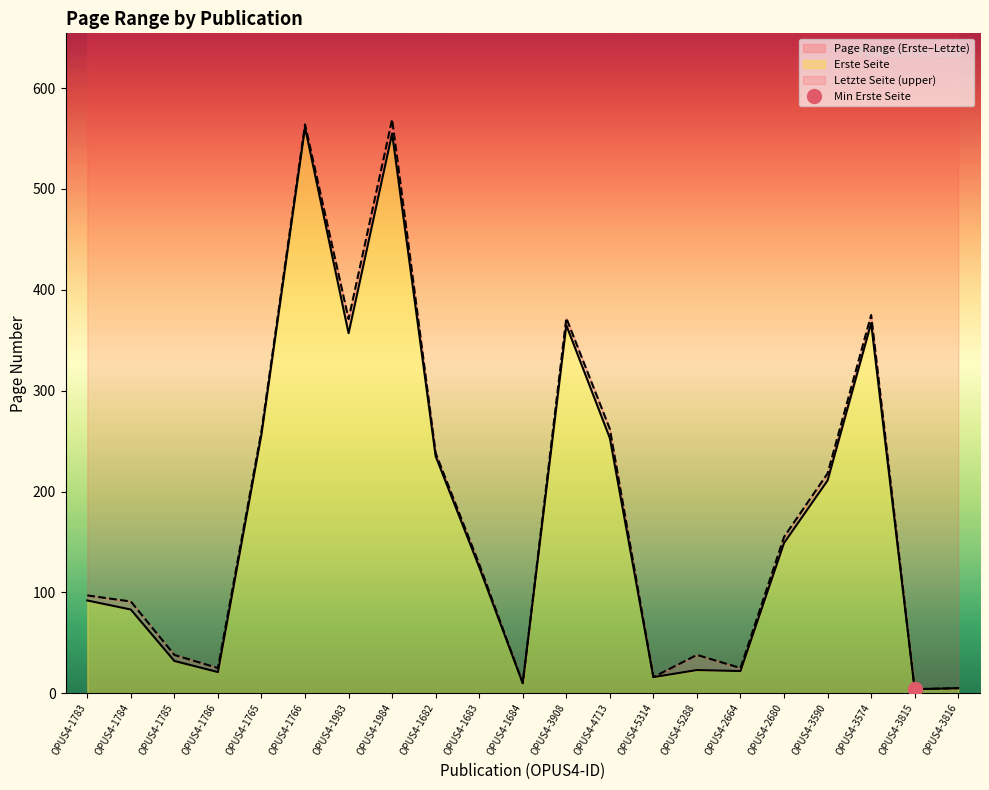

Is it true that Letzte Seite equals 38 at OPUS4-1785?

True